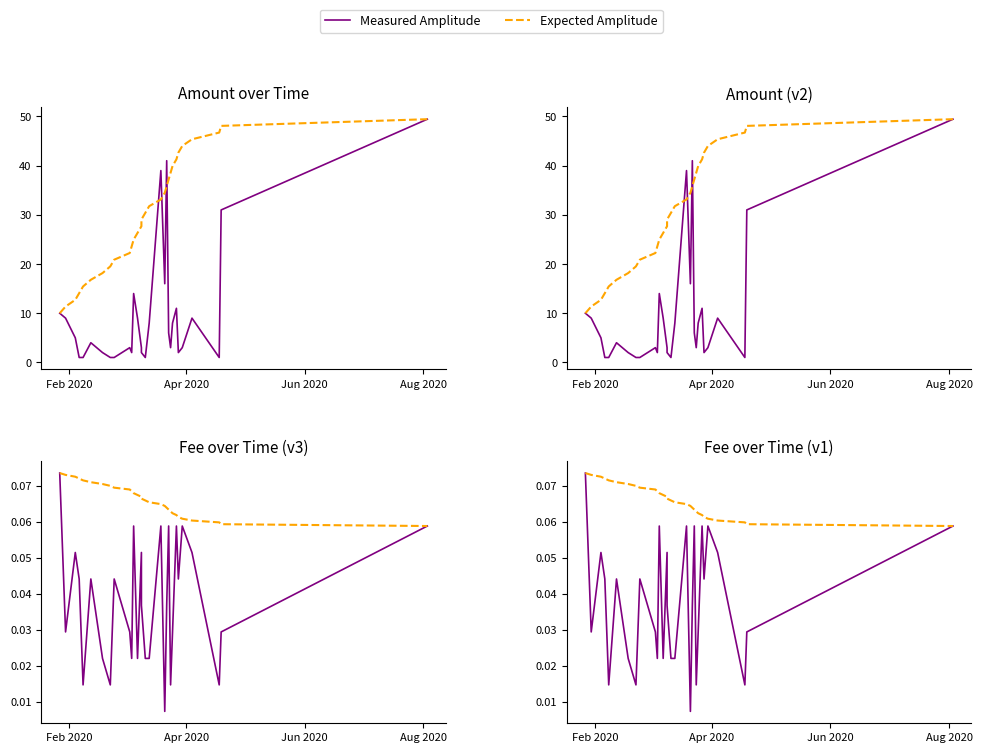

Which series has the largest total across all categories?

Expected Amplitude